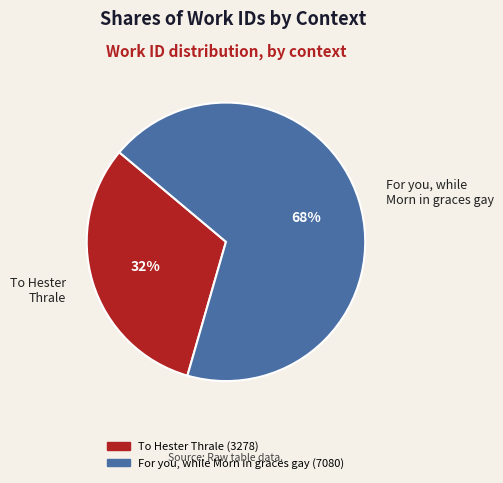

Count the number of slices in the pie.

2